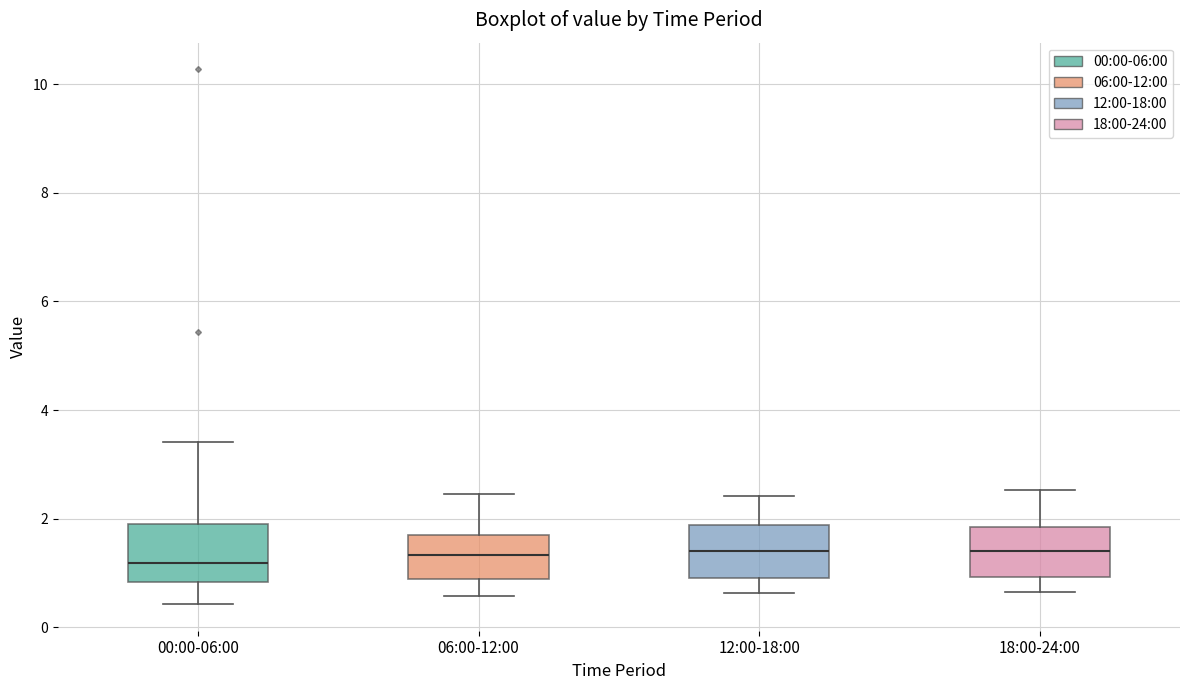

Reading left to right, read every box against the y-axis: the position of its median line, the range the box covers, and the ends of its whiskers. The values are not printed on the chart, so give them approximately, as read against the axis.

00:00-06:00: median 1.2, box 0.8 to 2.0, whiskers 0.4 to 3.4
06:00-12:00: median 1.4, box 0.8 to 1.8, whiskers 0.6 to 2.4
12:00-18:00: median 1.4, box 1.0 to 1.8, whiskers 0.6 to 2.4
18:00-24:00: median 1.4, box 1.0 to 1.8, whiskers 0.6 to 2.6